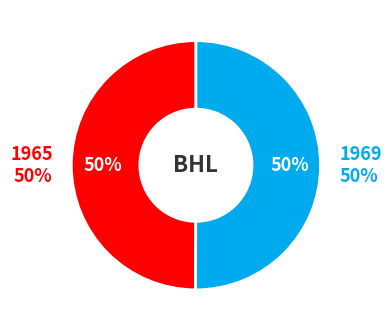

The 1969 slice represents 50% of the pie. True or false?

True